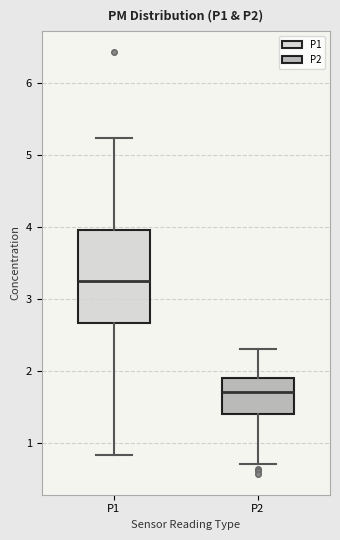

Where does the median line of the box for P2 sit on the y-axis? The values are not printed on the chart, so give them approximately, as read against the axis.

1.7